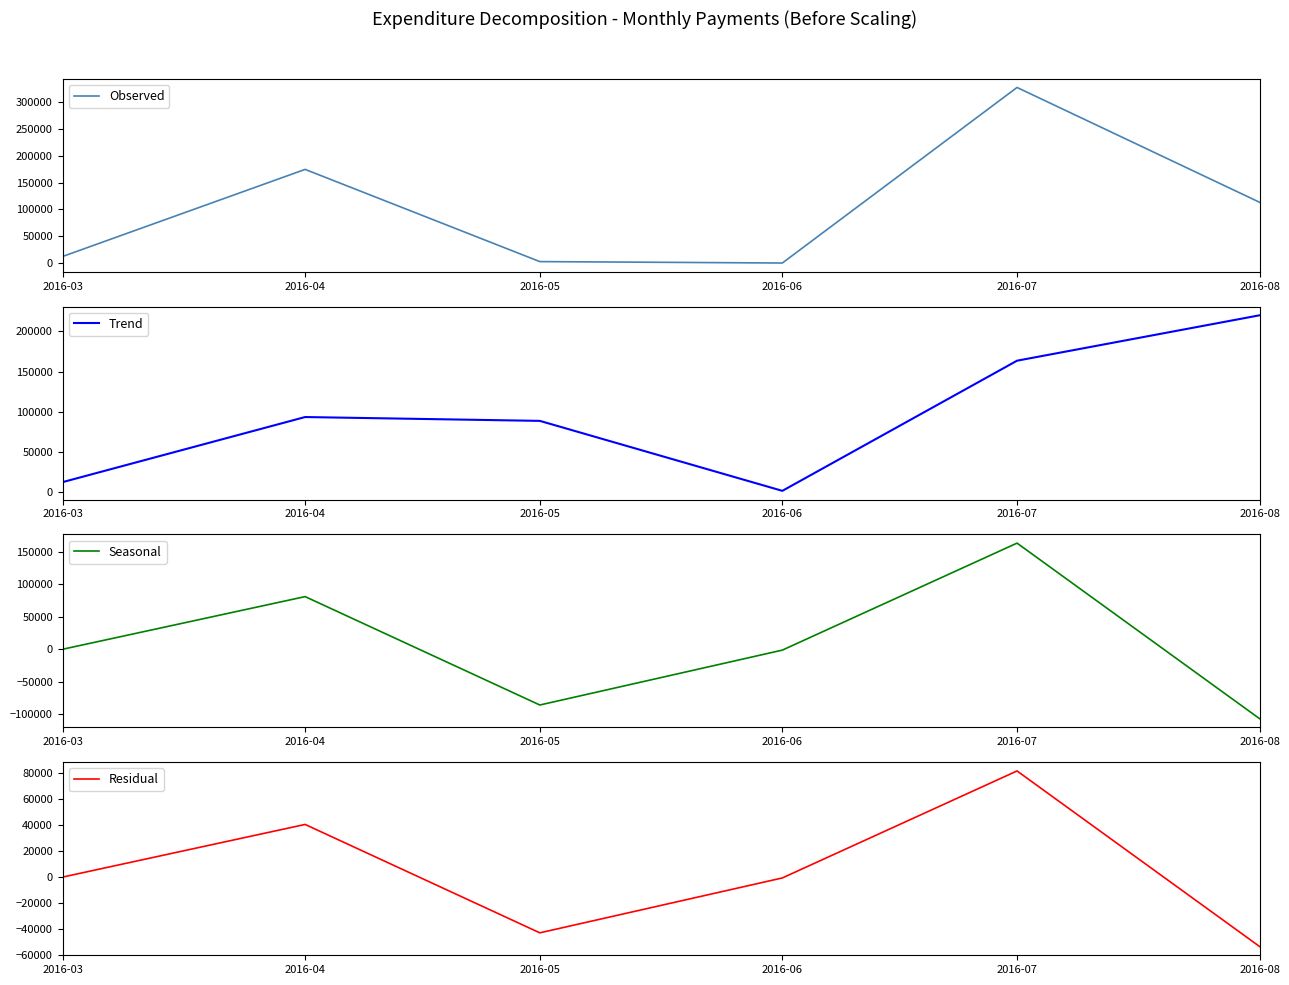

What is the sum of the Residual values at 2016-07 and 2016-04?

121915.1